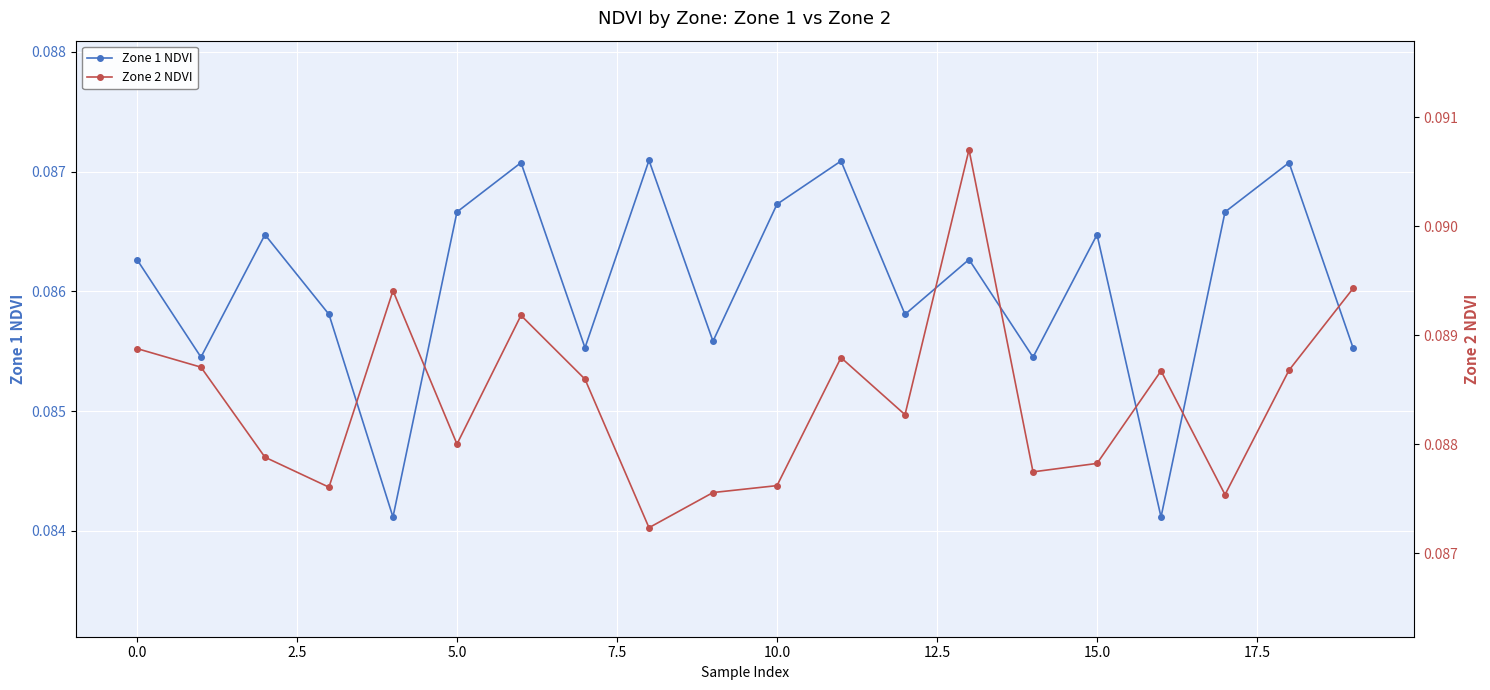

How many data points does each series have?

20